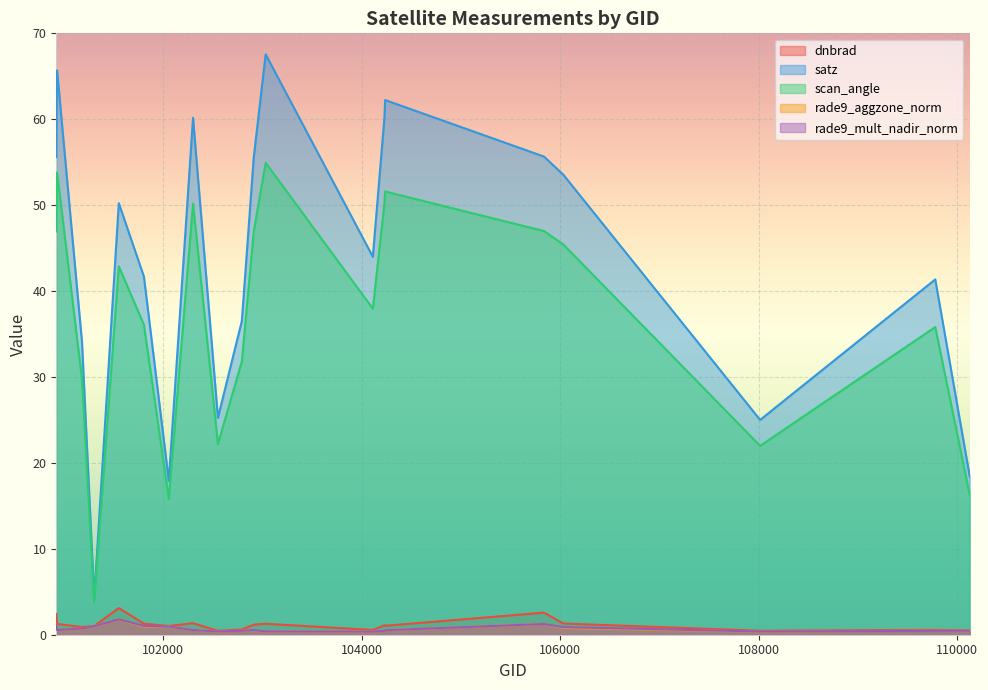

True or false: scan_angle and dnbrad cross at least once.

False